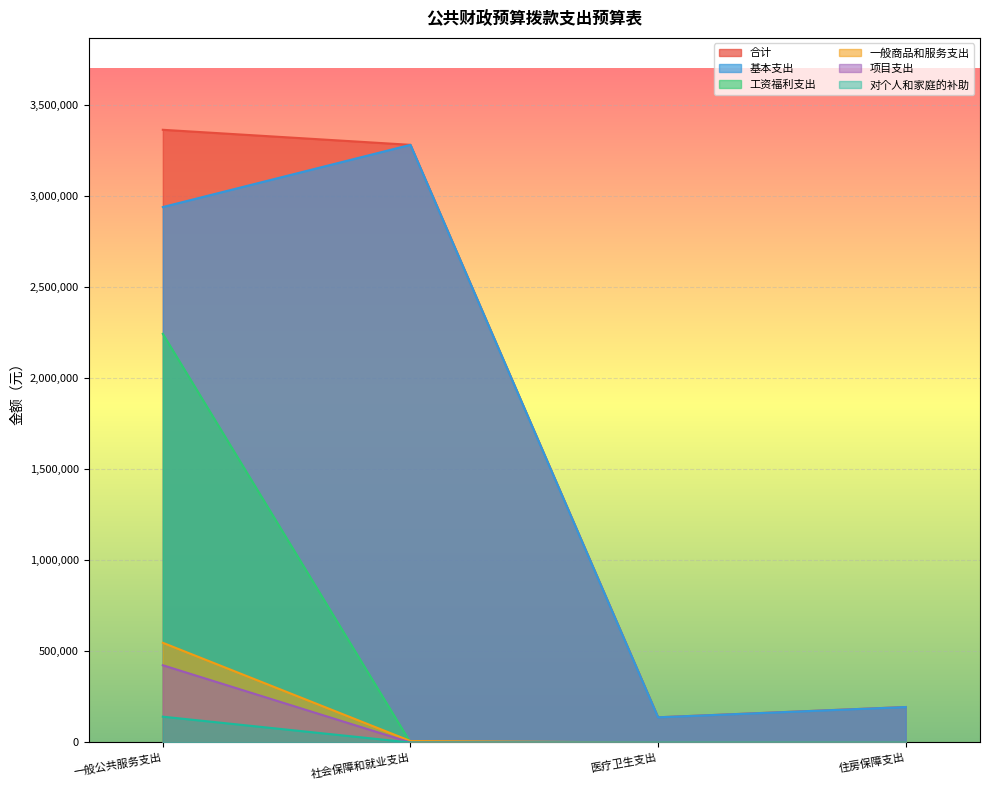

What position from the left is 一般公共服务支出?

1